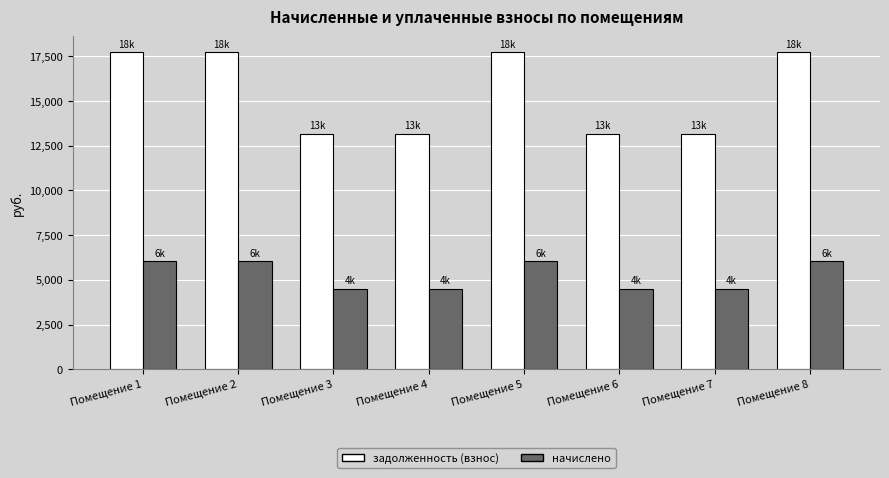

Reading left to right, what are all the values shown in this chart?

задолженность (взнос): Помещение 1=17724.5	Помещение 2=17724.5	Помещение 3=13173.6	Помещение 4=13173.6	Помещение 5=17724.5	Помещение 6=13173.6	Помещение 7=13173.6	Помещение 8=17724.5
начислено: Помещение 1=6042.0	Помещение 2=6042.0	Помещение 3=4490.6	Помещение 4=4490.6	Помещение 5=6042.0	Помещение 6=4490.6	Помещение 7=4490.6	Помещение 8=6042.0